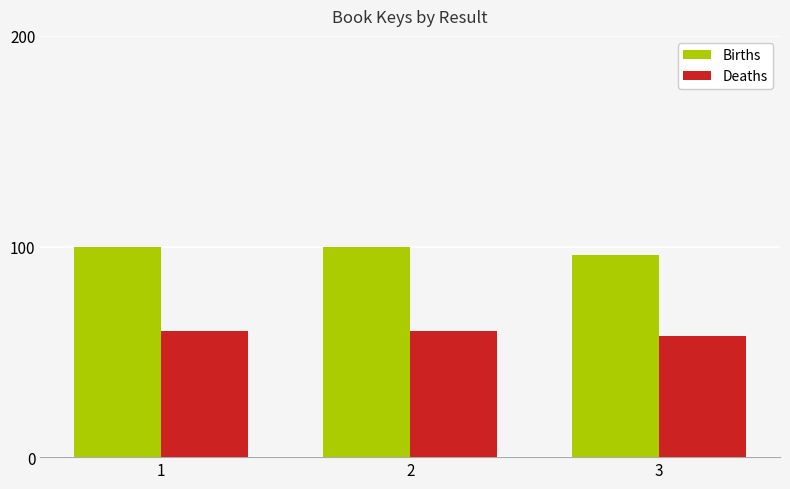

Reading left to right, transcribe all the data shown in this chart.

Births: 100.0	100.0	96.2
Deaths: 60.0	60.0	57.7